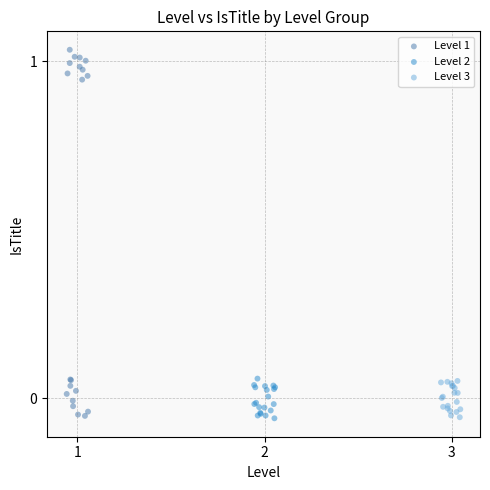

Which series contains the highest Y value?

Level 1